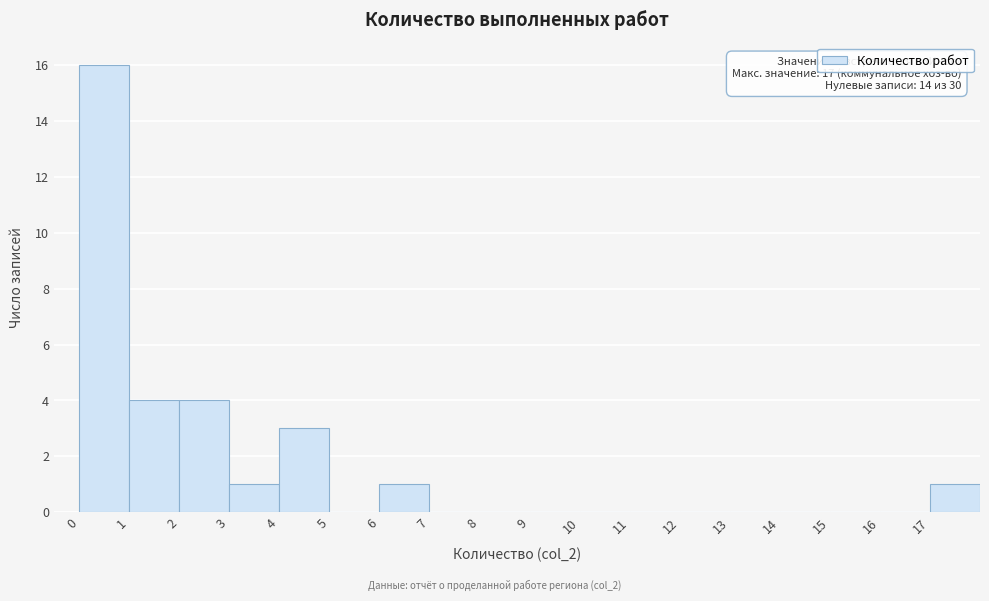

Over which range of the x-axis is the bar tallest?

0 to 1